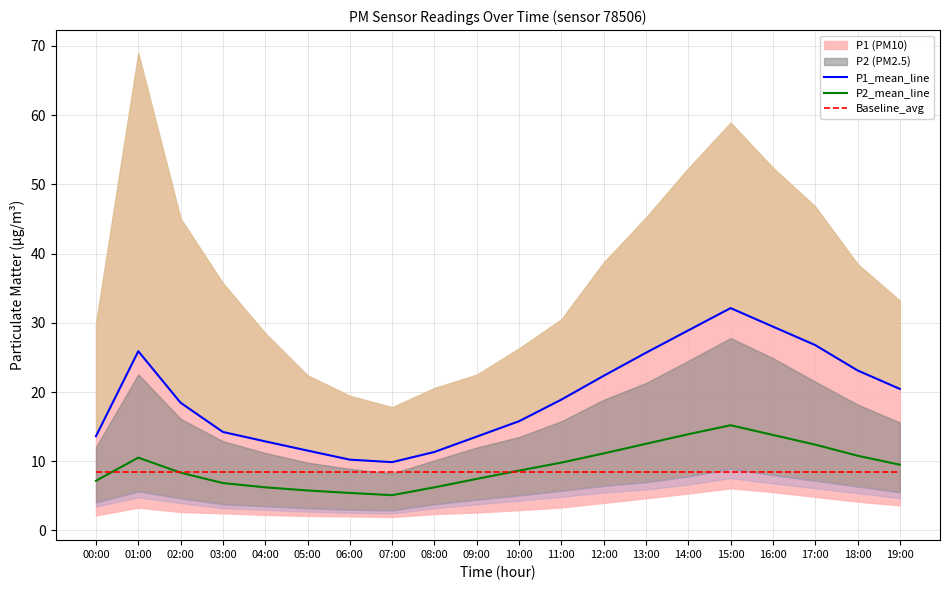

At which label does P2_mean_line reach its minimum?

07:00